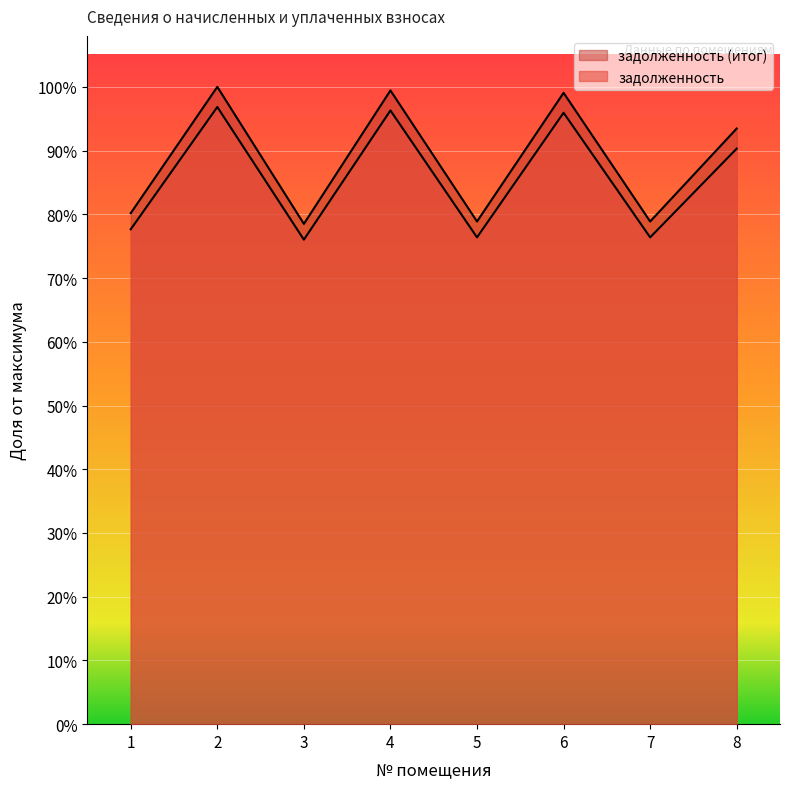

Where is the first local minimum for задолженность (итог)?

3